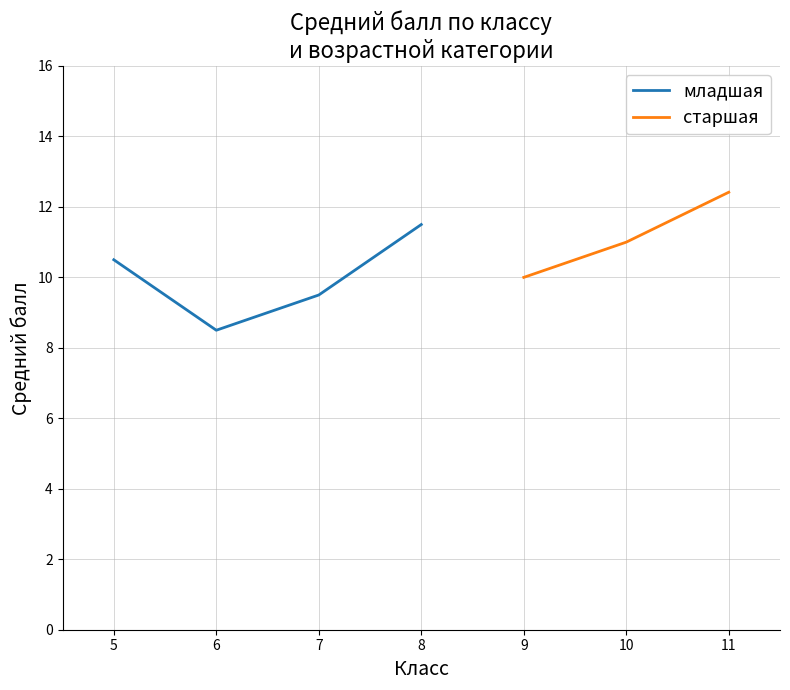

The младшая series shows 12.8 at 7. True or false?

False